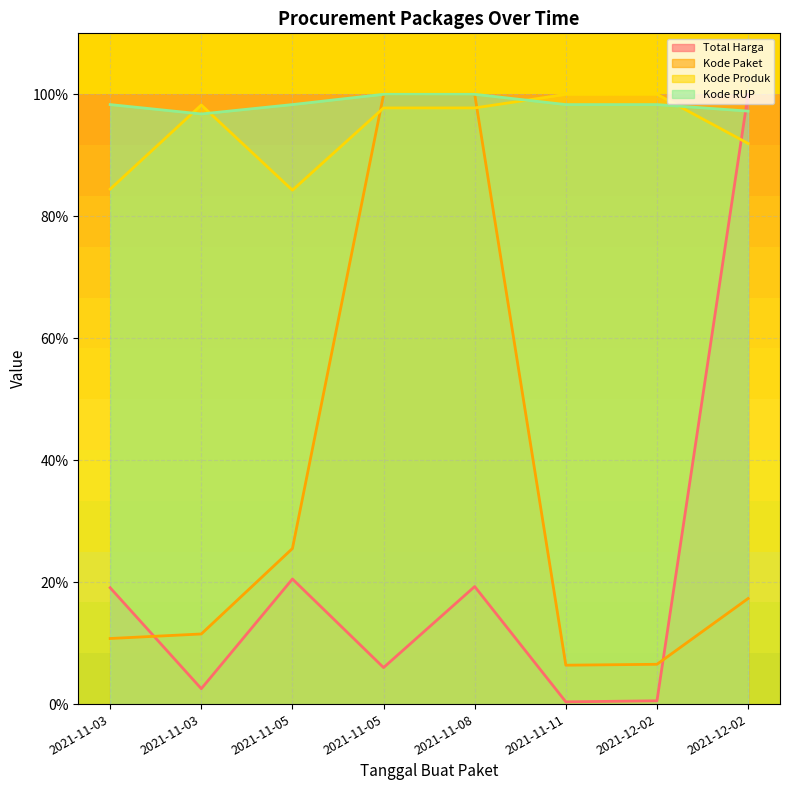

Reading left to right, transcribe all the data shown in this chart.

Total Harga: 2021-11-03=19.1	2021-11-03=2.5	2021-11-05=20.5	2021-11-05=6.0	2021-11-08=19.3	2021-11-11=0.4	2021-12-02=0.5	2021-12-02=100.0
Kode Paket: 2021-11-03=10.8	2021-11-03=11.5	2021-11-05=25.5	2021-11-05=100.0	2021-11-08=100.0	2021-11-11=6.4	2021-12-02=6.5	2021-12-02=17.3
Kode Produk: 2021-11-03=84.5	2021-11-03=98.2	2021-11-05=84.3	2021-11-05=97.8	2021-11-08=97.8	2021-11-11=100.0	2021-12-02=100.0	2021-12-02=91.9
Kode RUP: 2021-11-03=98.3	2021-11-03=96.8	2021-11-05=98.3	2021-11-05=100.0	2021-11-08=100.0	2021-11-11=98.3	2021-12-02=98.3	2021-12-02=97.2